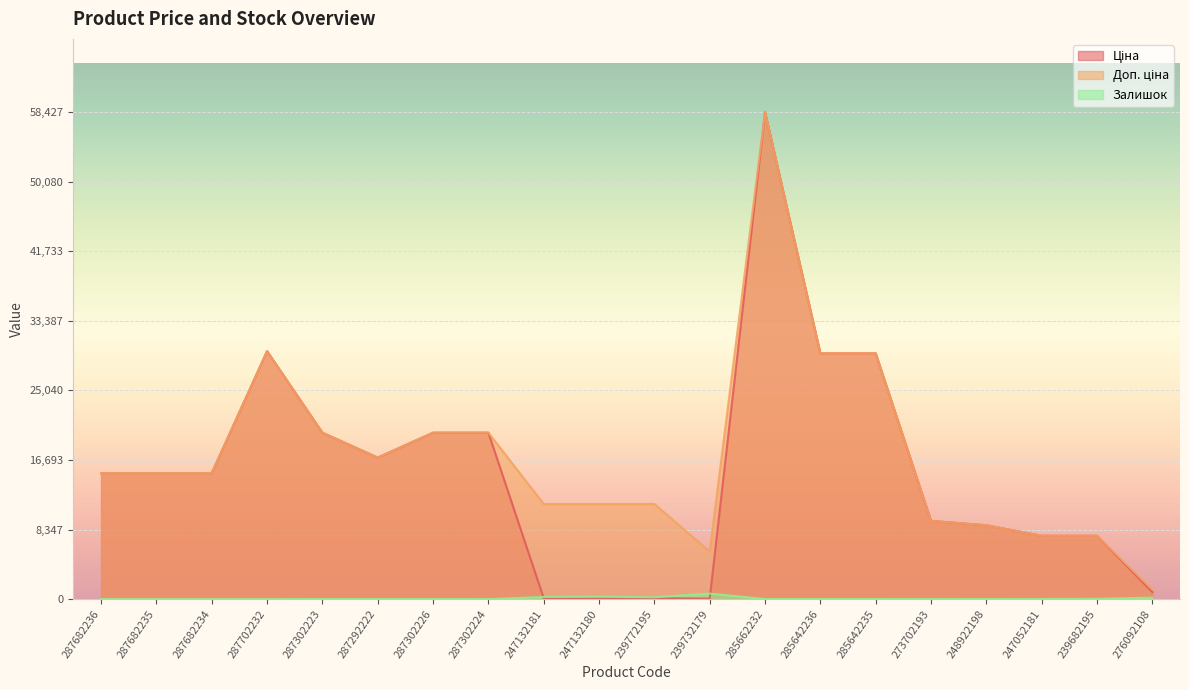

At how many categories does at least one series exceed 27354?

4